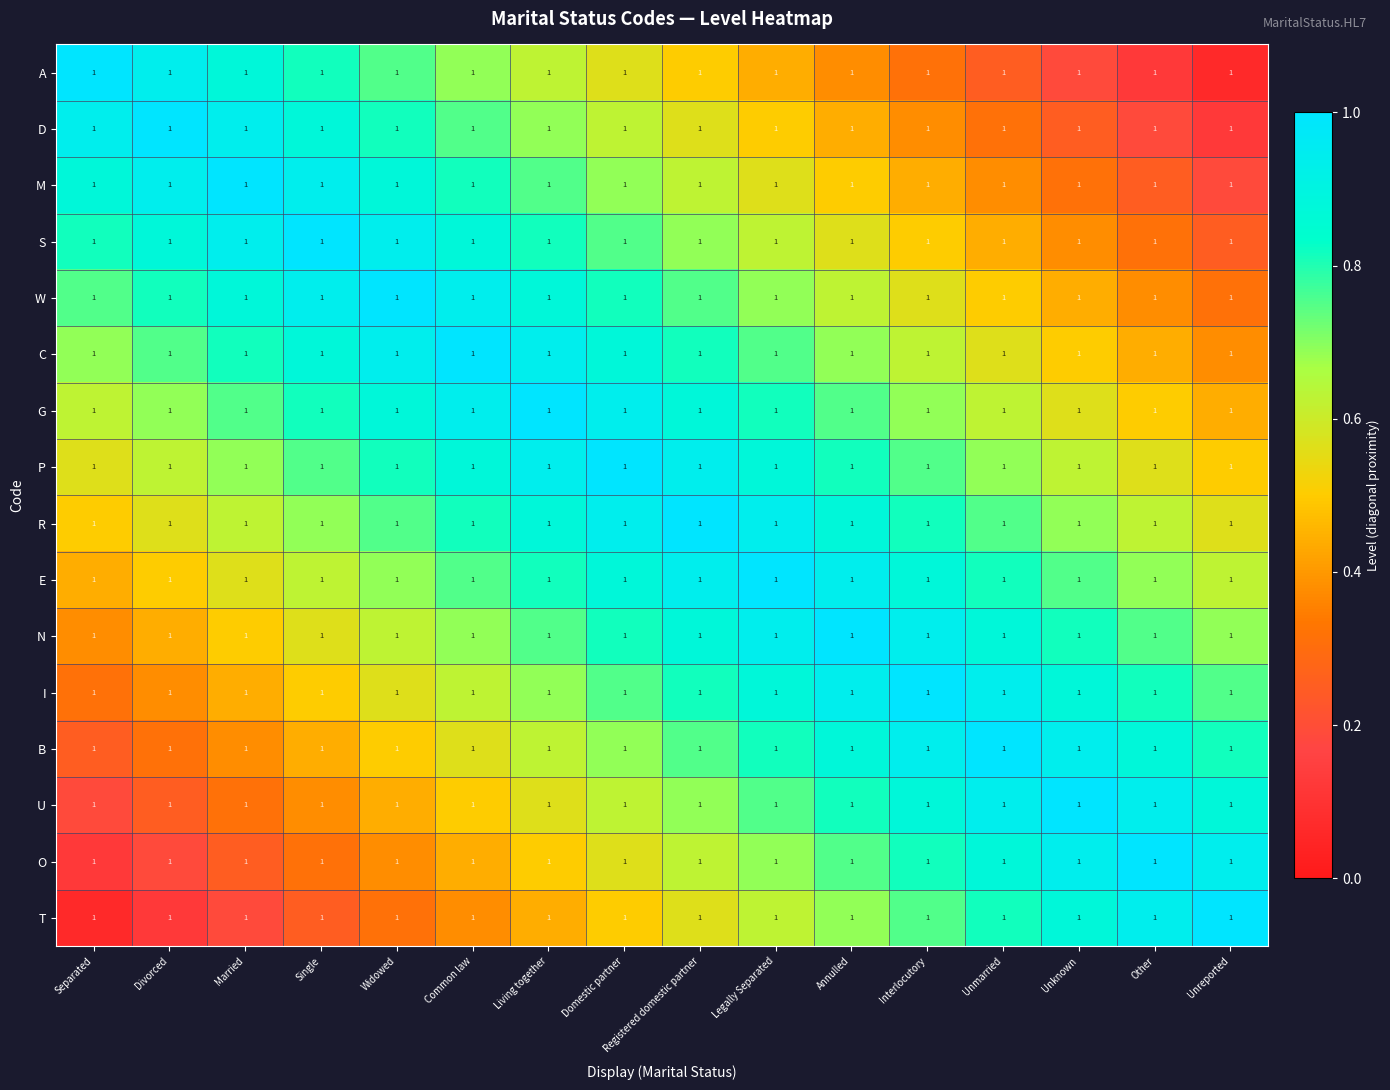

Reading left to right, extract all data points from this chart.

A: Separated=1.0	Divorced=1.0	Married=1.0	Single=1.0	Widowed=1.0	Common law=1.0	Living together=1.0	Domestic partner=1.0	Registered domestic partner=1.0	Legally Separated=1.0	Annulled=1.0	Interlocutory=1.0	Unmarried=1.0	Unknown=1.0	Other=1.0	Unreported=1.0
D: Separated=1.0	Divorced=1.0	Married=1.0	Single=1.0	Widowed=1.0	Common law=1.0	Living together=1.0	Domestic partner=1.0	Registered domestic partner=1.0	Legally Separated=1.0	Annulled=1.0	Interlocutory=1.0	Unmarried=1.0	Unknown=1.0	Other=1.0	Unreported=1.0
M: Separated=1.0	Divorced=1.0	Married=1.0	Single=1.0	Widowed=1.0	Common law=1.0	Living together=1.0	Domestic partner=1.0	Registered domestic partner=1.0	Legally Separated=1.0	Annulled=1.0	Interlocutory=1.0	Unmarried=1.0	Unknown=1.0	Other=1.0	Unreported=1.0
S: Separated=1.0	Divorced=1.0	Married=1.0	Single=1.0	Widowed=1.0	Common law=1.0	Living together=1.0	Domestic partner=1.0	Registered domestic partner=1.0	Legally Separated=1.0	Annulled=1.0	Interlocutory=1.0	Unmarried=1.0	Unknown=1.0	Other=1.0	Unreported=1.0
W: Separated=1.0	Divorced=1.0	Married=1.0	Single=1.0	Widowed=1.0	Common law=1.0	Living together=1.0	Domestic partner=1.0	Registered domestic partner=1.0	Legally Separated=1.0	Annulled=1.0	Interlocutory=1.0	Unmarried=1.0	Unknown=1.0	Other=1.0	Unreported=1.0
C: Separated=1.0	Divorced=1.0	Married=1.0	Single=1.0	Widowed=1.0	Common law=1.0	Living together=1.0	Domestic partner=1.0	Registered domestic partner=1.0	Legally Separated=1.0	Annulled=1.0	Interlocutory=1.0	Unmarried=1.0	Unknown=1.0	Other=1.0	Unreported=1.0
G: Separated=1.0	Divorced=1.0	Married=1.0	Single=1.0	Widowed=1.0	Common law=1.0	Living together=1.0	Domestic partner=1.0	Registered domestic partner=1.0	Legally Separated=1.0	Annulled=1.0	Interlocutory=1.0	Unmarried=1.0	Unknown=1.0	Other=1.0	Unreported=1.0
P: Separated=1.0	Divorced=1.0	Married=1.0	Single=1.0	Widowed=1.0	Common law=1.0	Living together=1.0	Domestic partner=1.0	Registered domestic partner=1.0	Legally Separated=1.0	Annulled=1.0	Interlocutory=1.0	Unmarried=1.0	Unknown=1.0	Other=1.0	Unreported=1.0
R: Separated=1.0	Divorced=1.0	Married=1.0	Single=1.0	Widowed=1.0	Common law=1.0	Living together=1.0	Domestic partner=1.0	Registered domestic partner=1.0	Legally Separated=1.0	Annulled=1.0	Interlocutory=1.0	Unmarried=1.0	Unknown=1.0	Other=1.0	Unreported=1.0
E: Separated=1.0	Divorced=1.0	Married=1.0	Single=1.0	Widowed=1.0	Common law=1.0	Living together=1.0	Domestic partner=1.0	Registered domestic partner=1.0	Legally Separated=1.0	Annulled=1.0	Interlocutory=1.0	Unmarried=1.0	Unknown=1.0	Other=1.0	Unreported=1.0
N: Separated=1.0	Divorced=1.0	Married=1.0	Single=1.0	Widowed=1.0	Common law=1.0	Living together=1.0	Domestic partner=1.0	Registered domestic partner=1.0	Legally Separated=1.0	Annulled=1.0	Interlocutory=1.0	Unmarried=1.0	Unknown=1.0	Other=1.0	Unreported=1.0
I: Separated=1.0	Divorced=1.0	Married=1.0	Single=1.0	Widowed=1.0	Common law=1.0	Living together=1.0	Domestic partner=1.0	Registered domestic partner=1.0	Legally Separated=1.0	Annulled=1.0	Interlocutory=1.0	Unmarried=1.0	Unknown=1.0	Other=1.0	Unreported=1.0
B: Separated=1.0	Divorced=1.0	Married=1.0	Single=1.0	Widowed=1.0	Common law=1.0	Living together=1.0	Domestic partner=1.0	Registered domestic partner=1.0	Legally Separated=1.0	Annulled=1.0	Interlocutory=1.0	Unmarried=1.0	Unknown=1.0	Other=1.0	Unreported=1.0
U: Separated=1.0	Divorced=1.0	Married=1.0	Single=1.0	Widowed=1.0	Common law=1.0	Living together=1.0	Domestic partner=1.0	Registered domestic partner=1.0	Legally Separated=1.0	Annulled=1.0	Interlocutory=1.0	Unmarried=1.0	Unknown=1.0	Other=1.0	Unreported=1.0
O: Separated=1.0	Divorced=1.0	Married=1.0	Single=1.0	Widowed=1.0	Common law=1.0	Living together=1.0	Domestic partner=1.0	Registered domestic partner=1.0	Legally Separated=1.0	Annulled=1.0	Interlocutory=1.0	Unmarried=1.0	Unknown=1.0	Other=1.0	Unreported=1.0
T: Separated=1.0	Divorced=1.0	Married=1.0	Single=1.0	Widowed=1.0	Common law=1.0	Living together=1.0	Domestic partner=1.0	Registered domestic partner=1.0	Legally Separated=1.0	Annulled=1.0	Interlocutory=1.0	Unmarried=1.0	Unknown=1.0	Other=1.0	Unreported=1.0